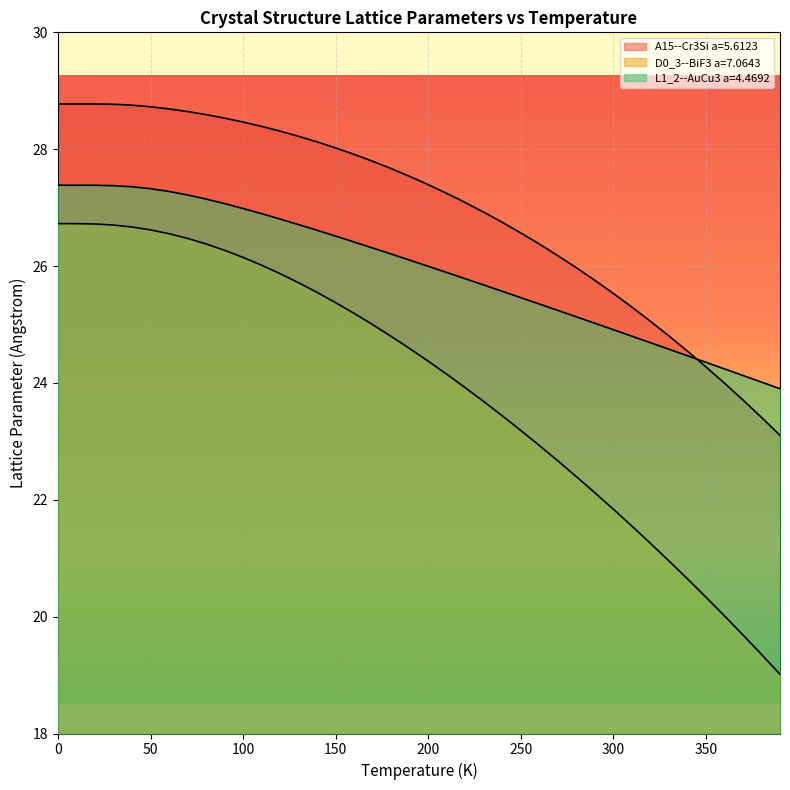

What position from the left is 300?

7